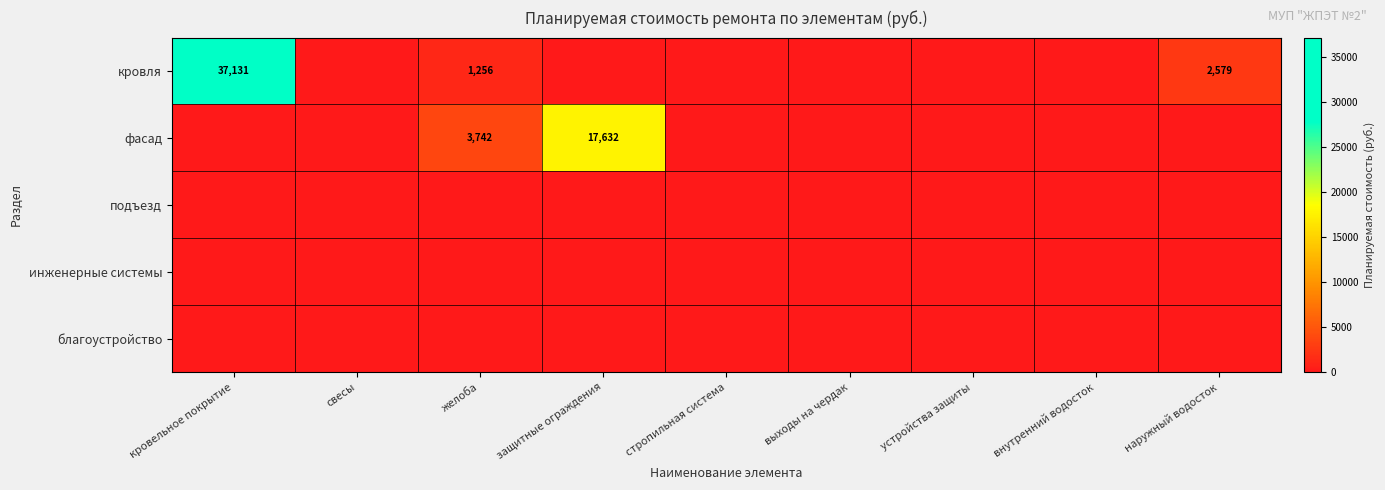

What is the difference between the кровля values at желоба and кровельное покрытие?

35875